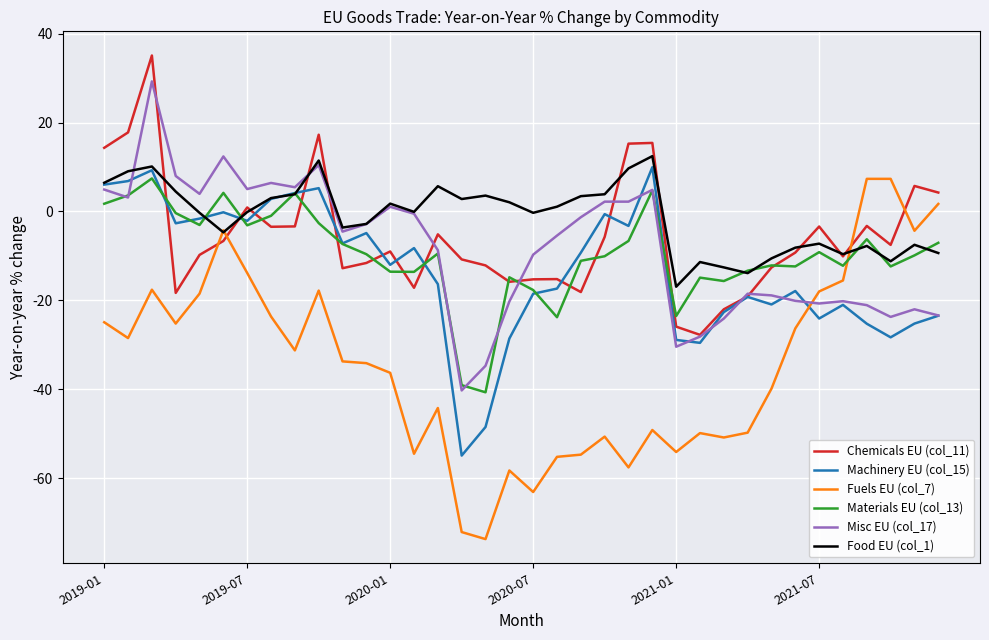

How many values in Misc EU (col_17) are above zero?

14